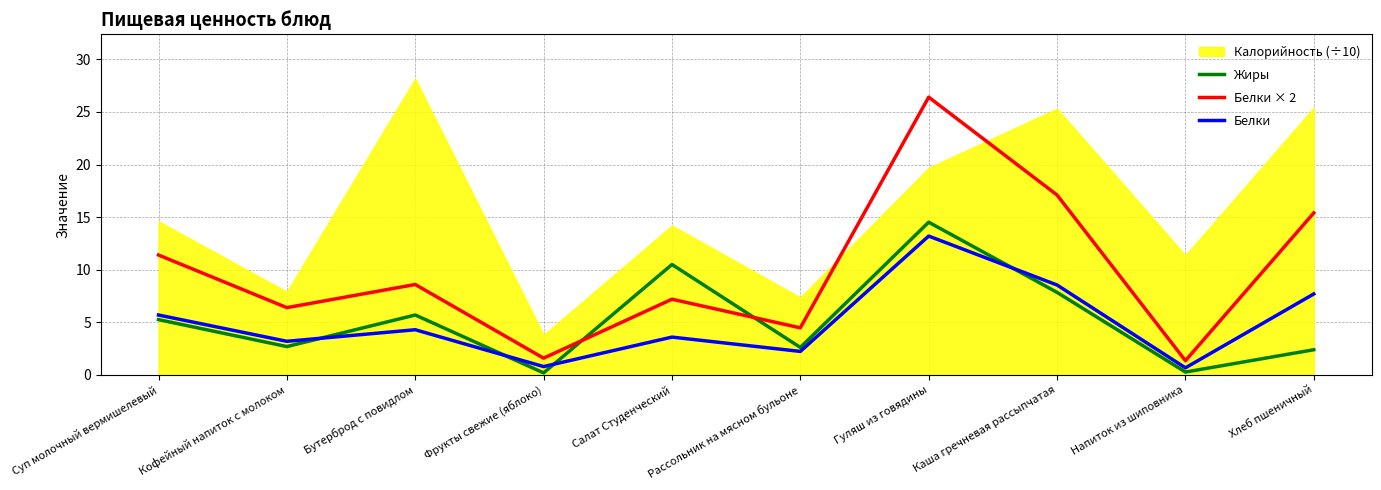

At which category is the sum across all series the highest?

Гуляш из говядины